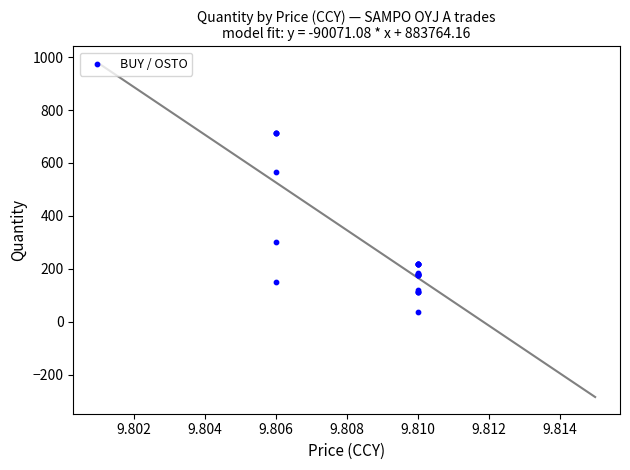

What Y value in the scatter plot is closest to 376?

303